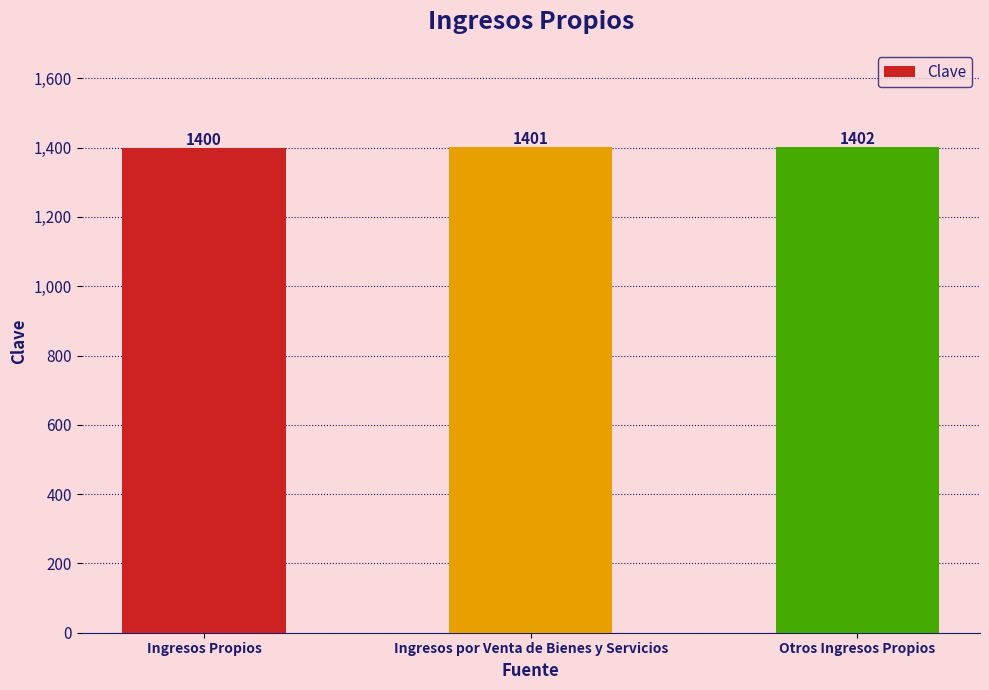

Between Otros Ingresos Propios and Ingresos por Venta de Bienes y Servicios, which is larger?

Otros Ingresos Propios